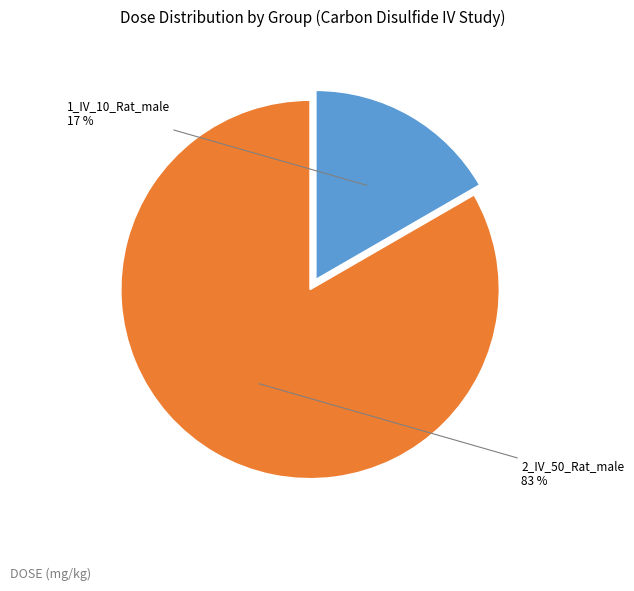

To the nearest percent, what percentage of the pie is 1_IV_10_Rat_male?

17%